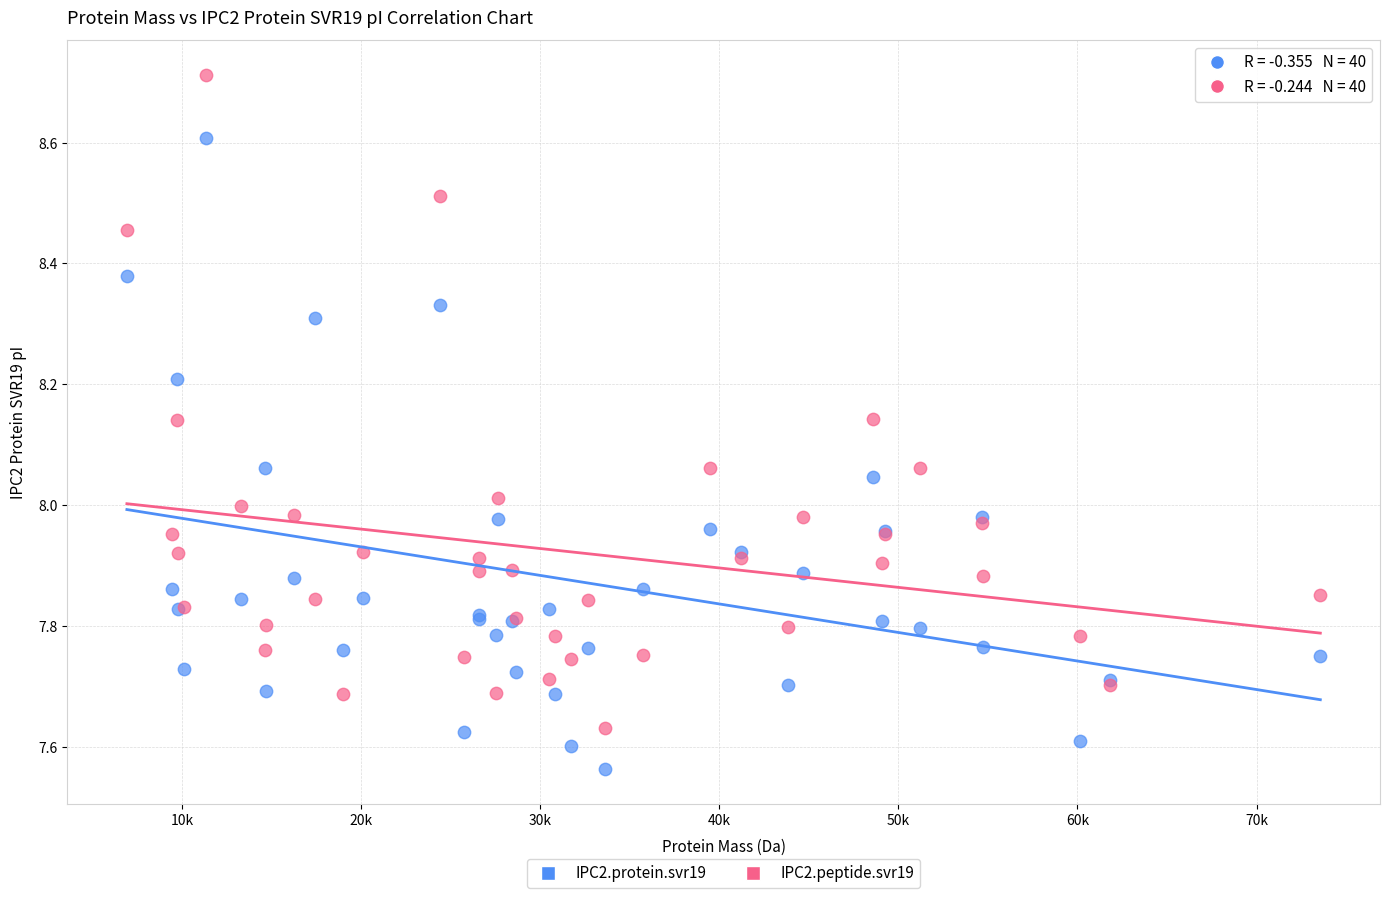

Which series has the widest spread of Y values?

IPC2.peptide.svr19